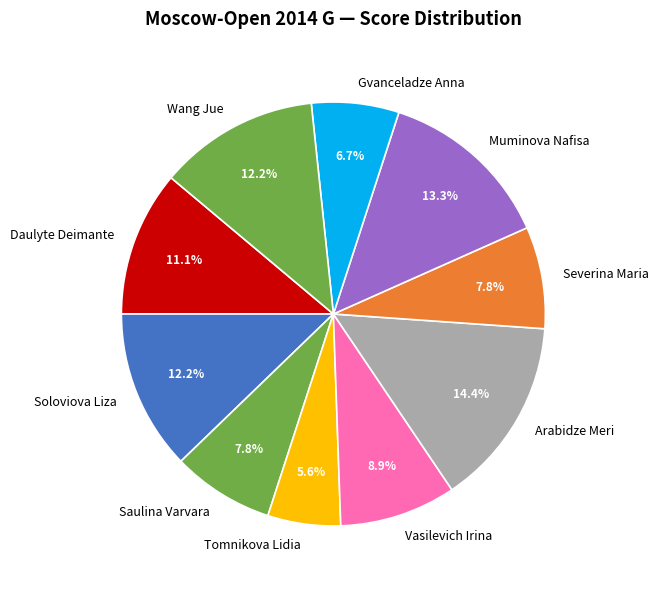

To the nearest percent, what percentage of the pie is Soloviova Liza?

12%